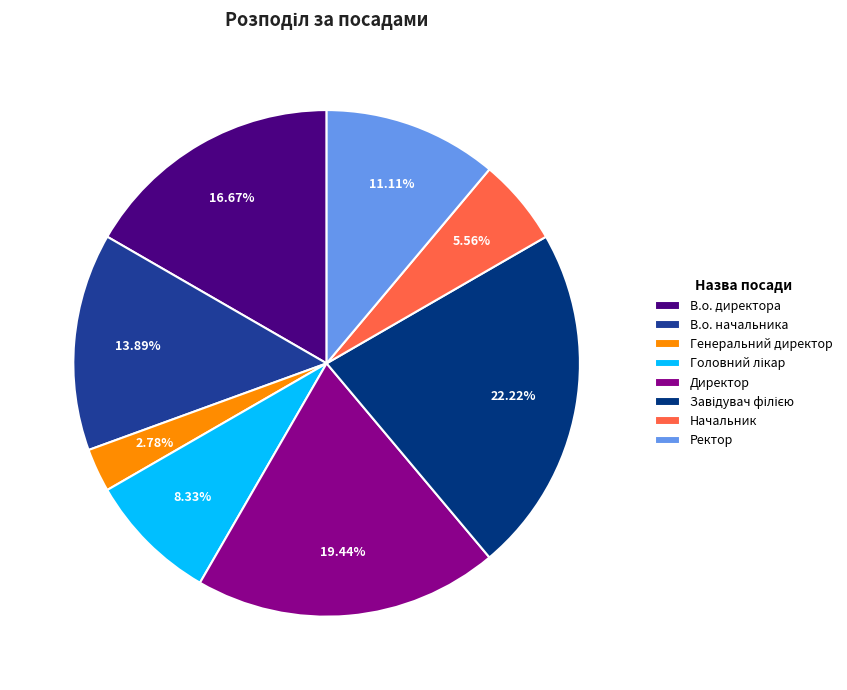

What is the ratio of the value at Начальник to the value at Генеральний директор?

2.0